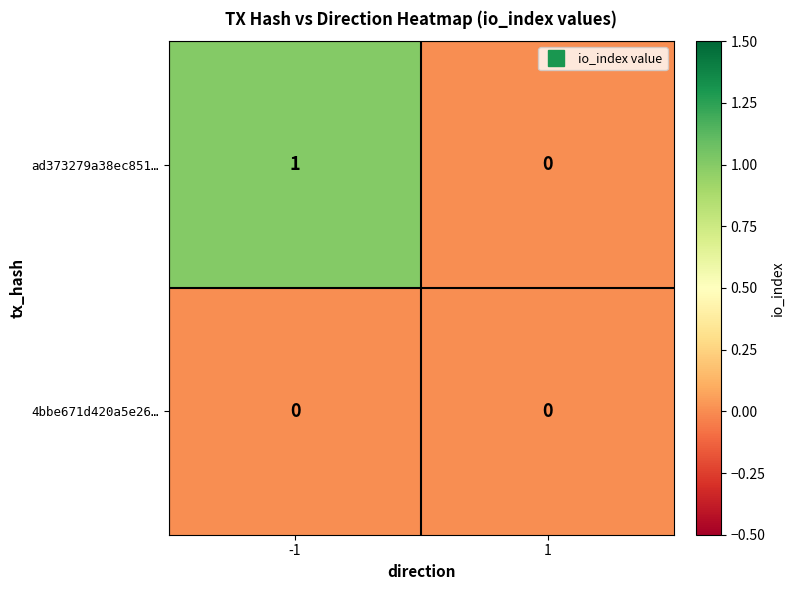

Reading left to right, list all the values displayed in this chart.

ad373279a38ec851…: 1	0
4bbe671d420a5e26…: 0	0